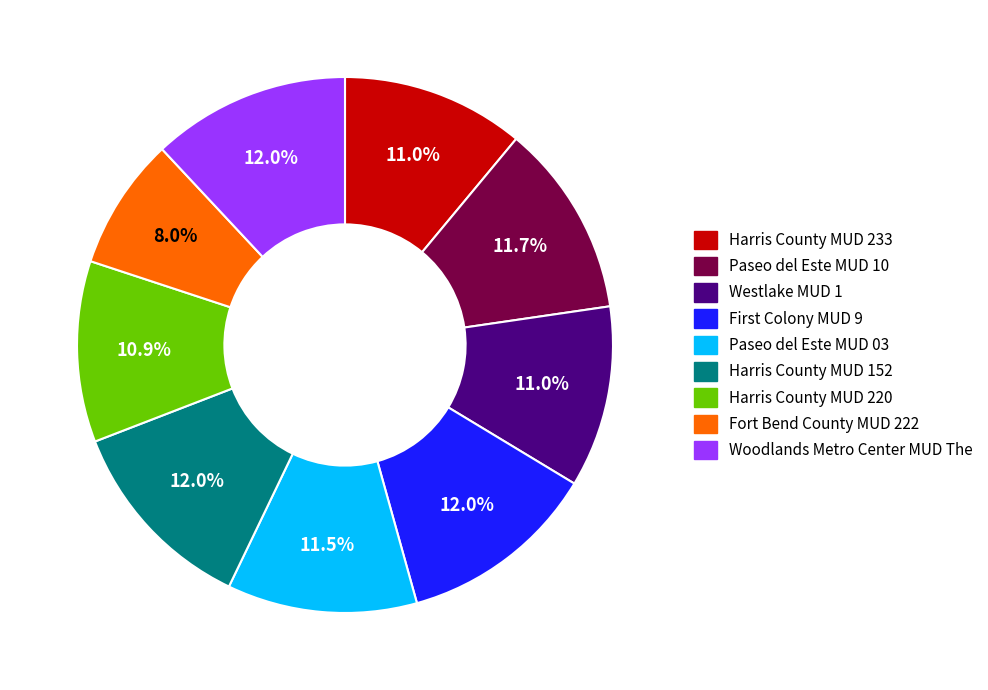

To the nearest percent, what portion does Harris County MUD 220 represent?

11%